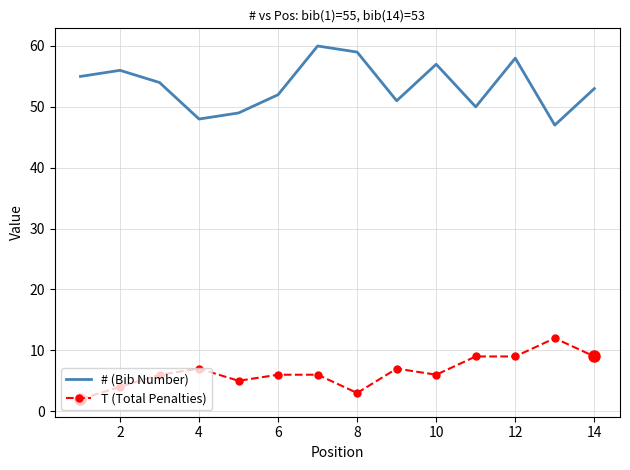

Which series has the widest spread of values?

# (Bib Number)